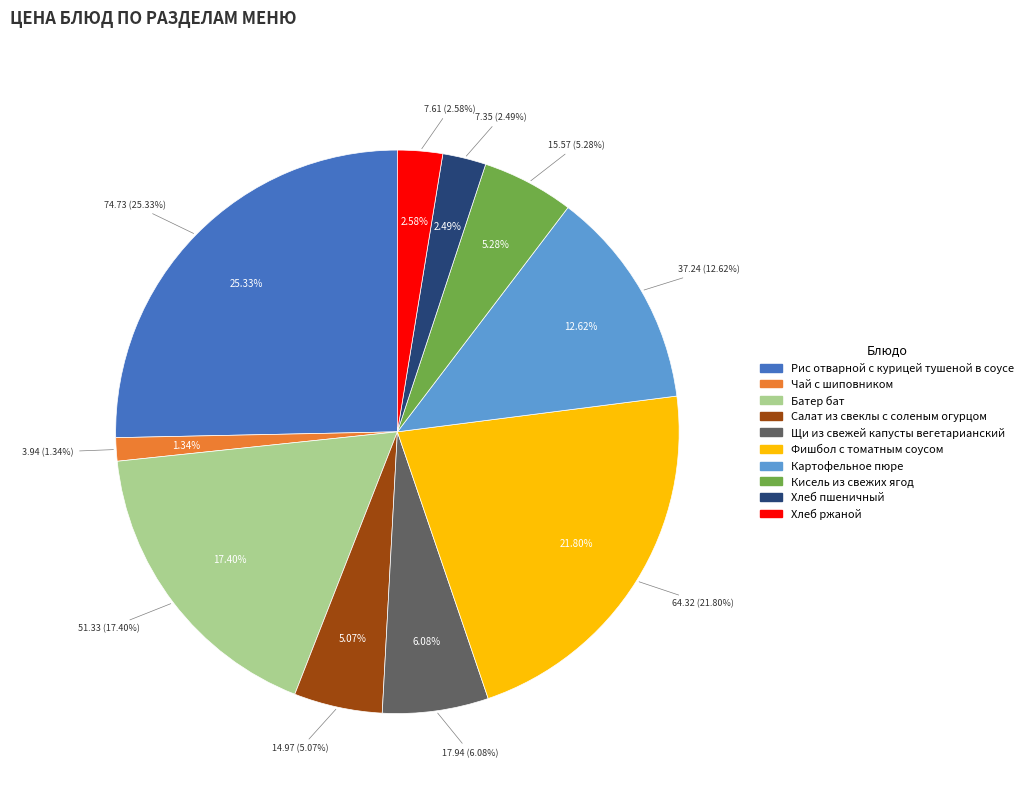

What is the change in value from Щи из свежей капусты вегетарианский to Кисель из свежих ягод?

-2.4